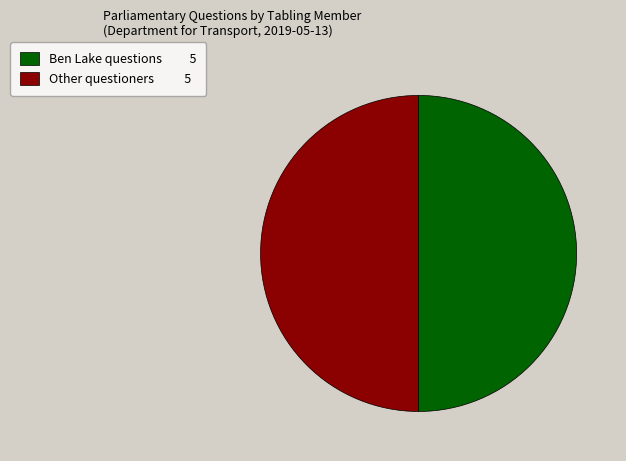

Is it true that Other questioners 5 is 63% of the pie?

False